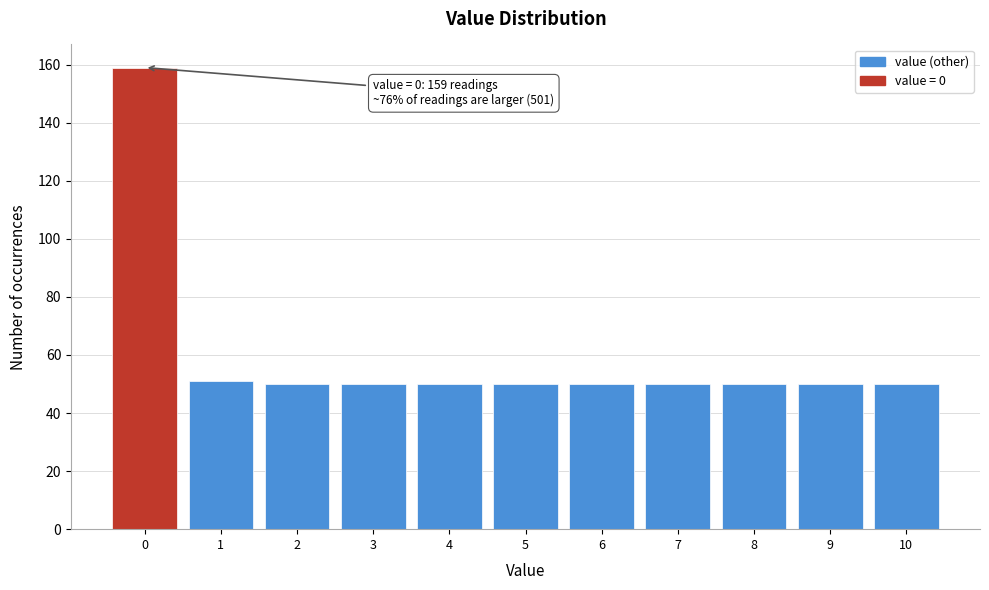

Reading left to right, what are all the values shown in this chart?

159	51	50	50	50	50	50	50	50	50	50